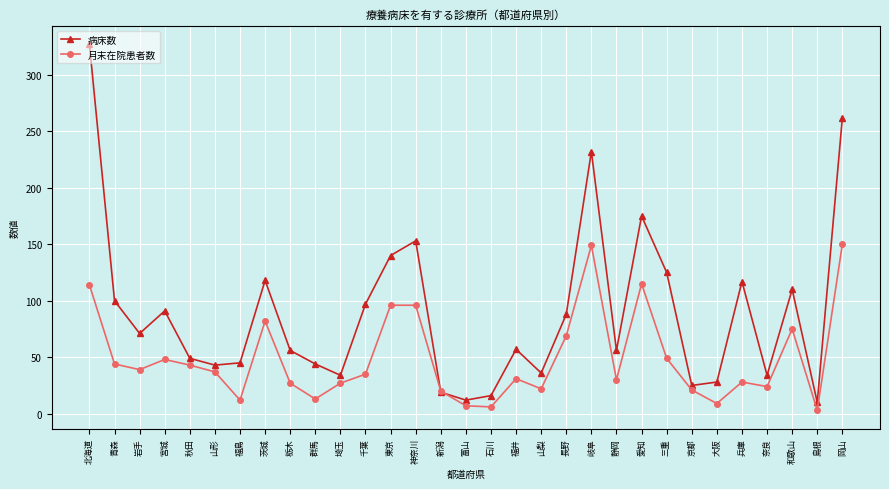

What is the minimum value shown in the chart?

3